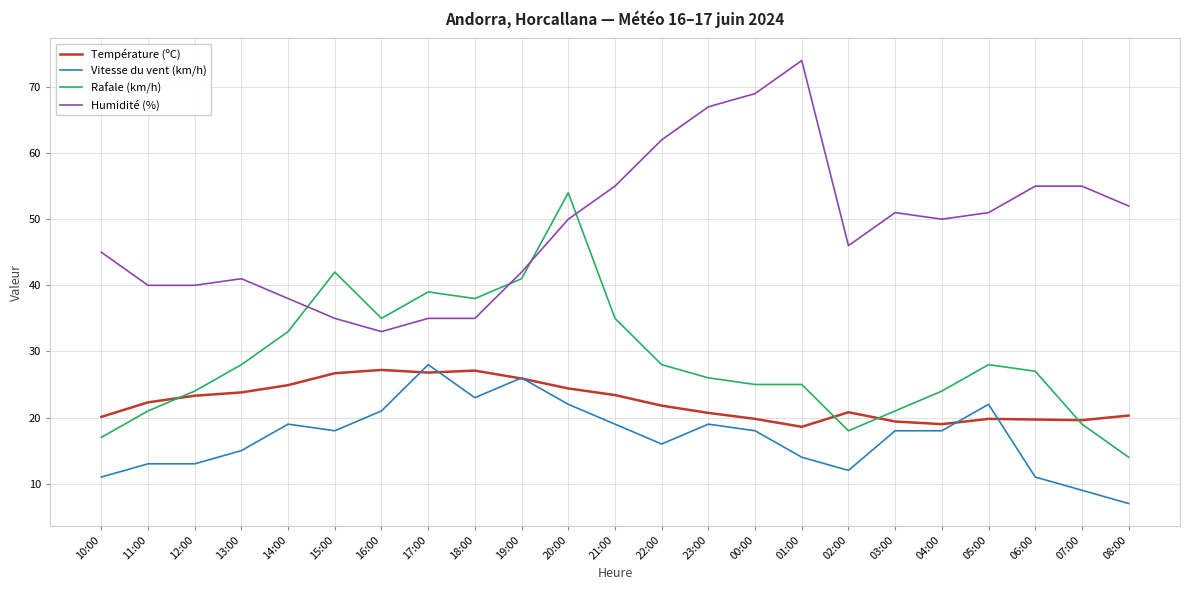

What is the lowest value of the Vitesse du vent (km/h) series?

7.0